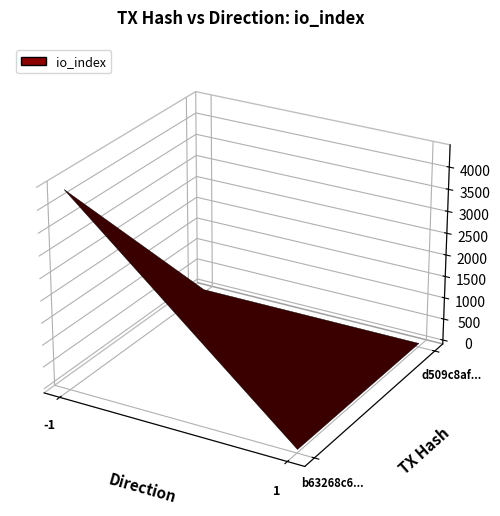

Read the d509c8afafa274b060a3ce9107343fec9939a8d value at io_index.

3